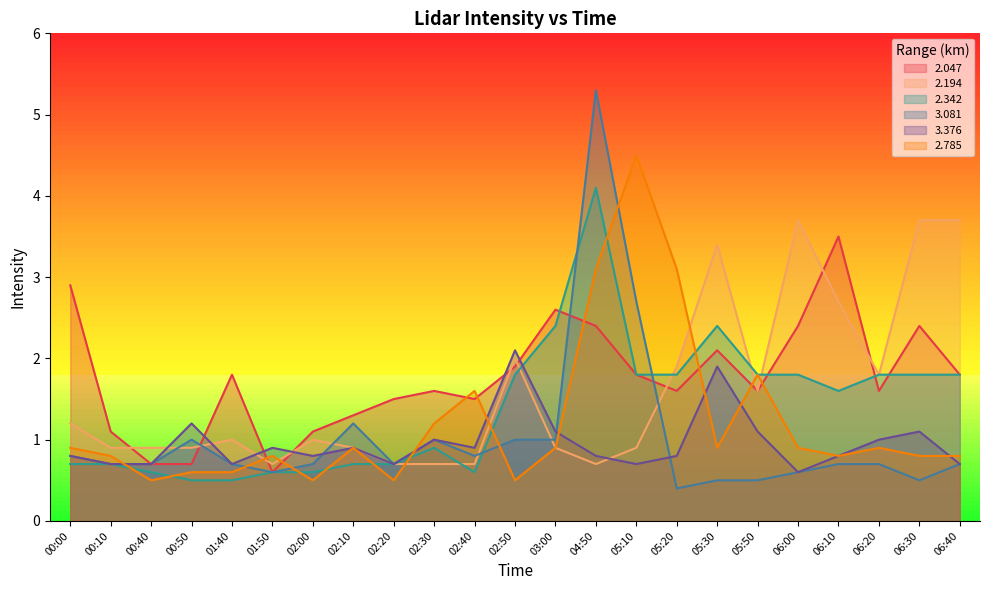

Which series changed the most between 02:00 and 02:10?

3.081